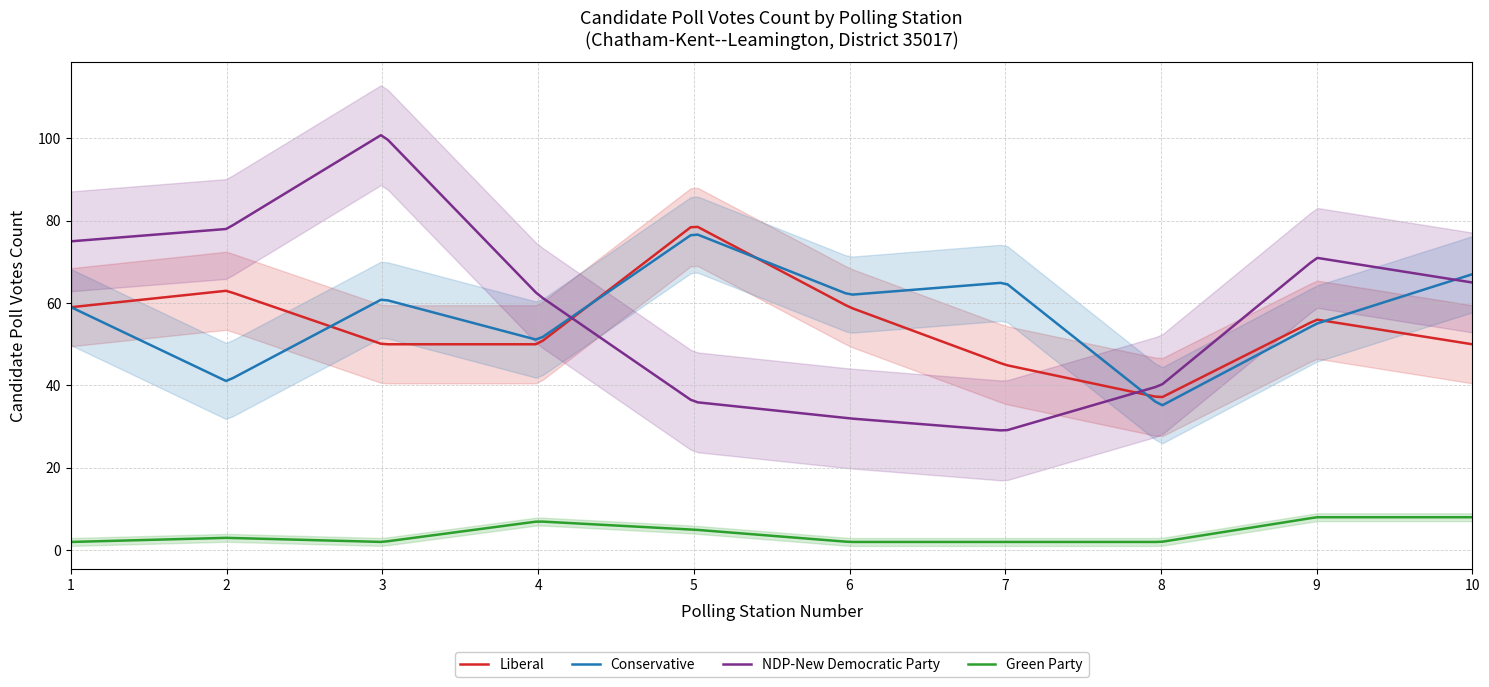

How many interior local valleys does the Green Party series have?

1